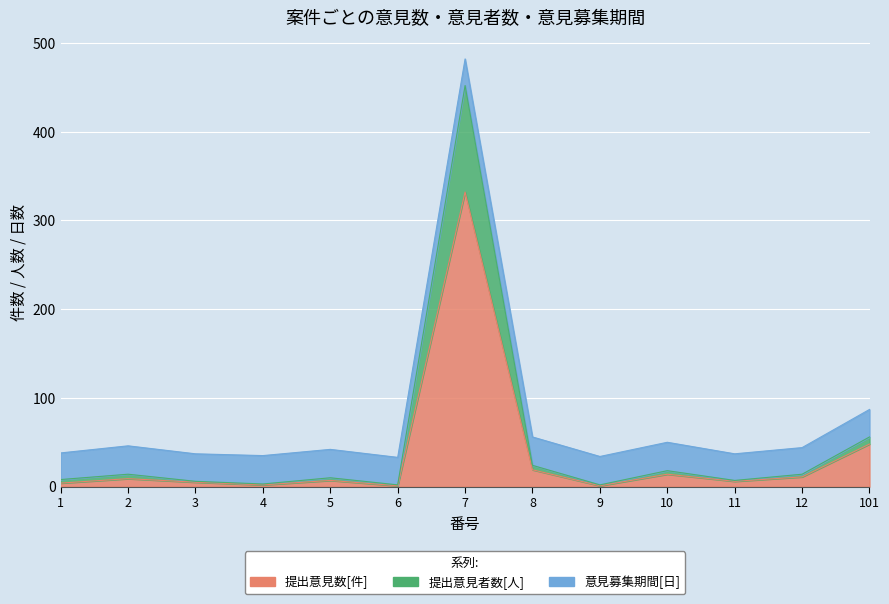

At which category does 提出意見数[件] reach its first local valley?

4